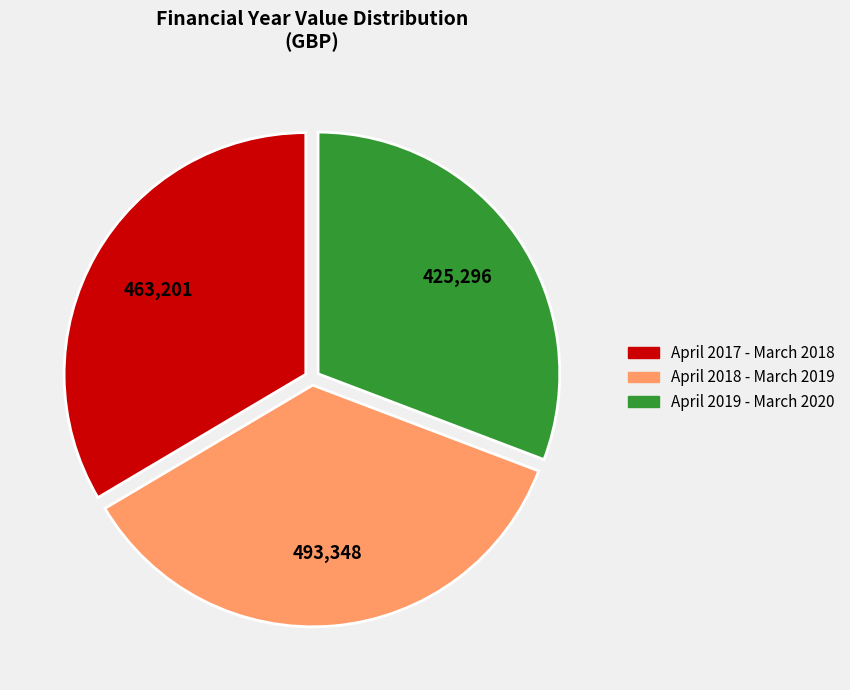

True or false: April 2018 - March 2019 accounts for 36% of the total.

True